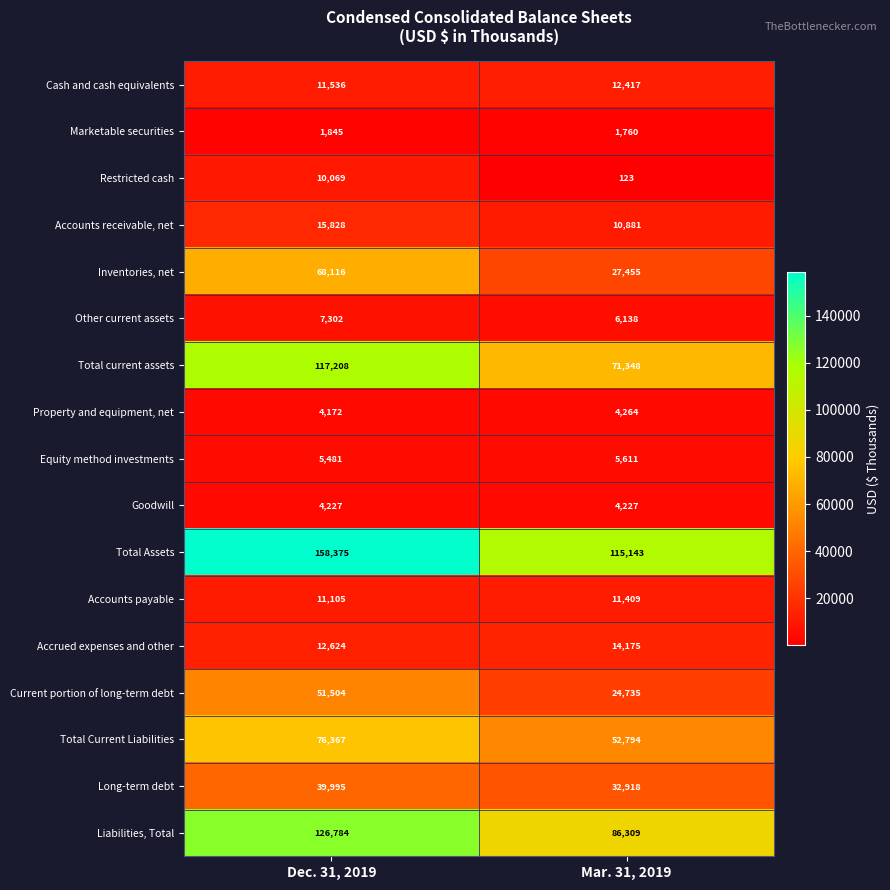

Count the number of data series in this chart.

17